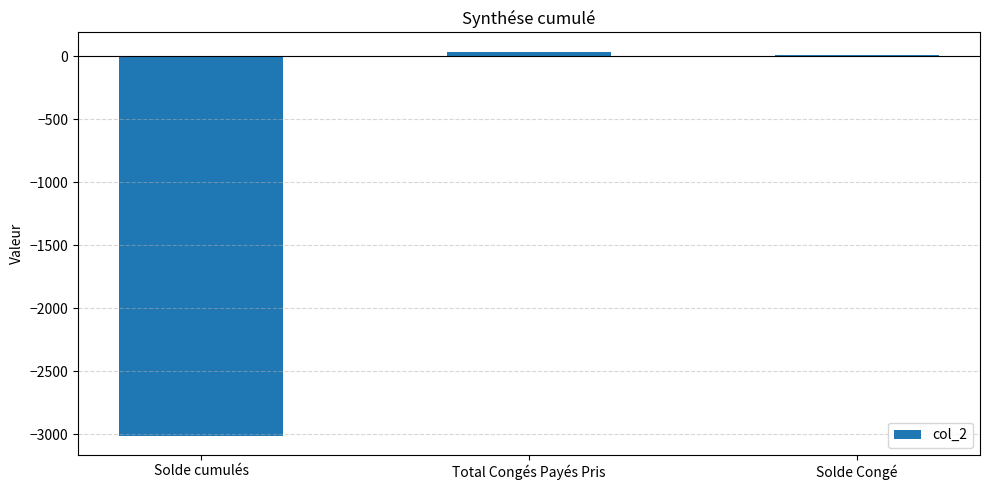

How many data points does each series have?

3